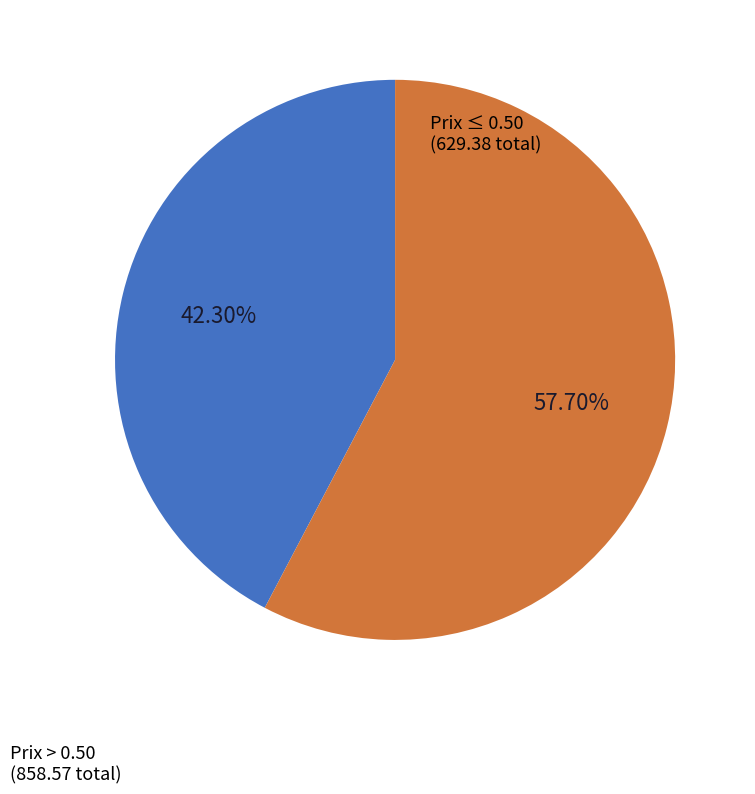

How many slices are in this pie chart?

2